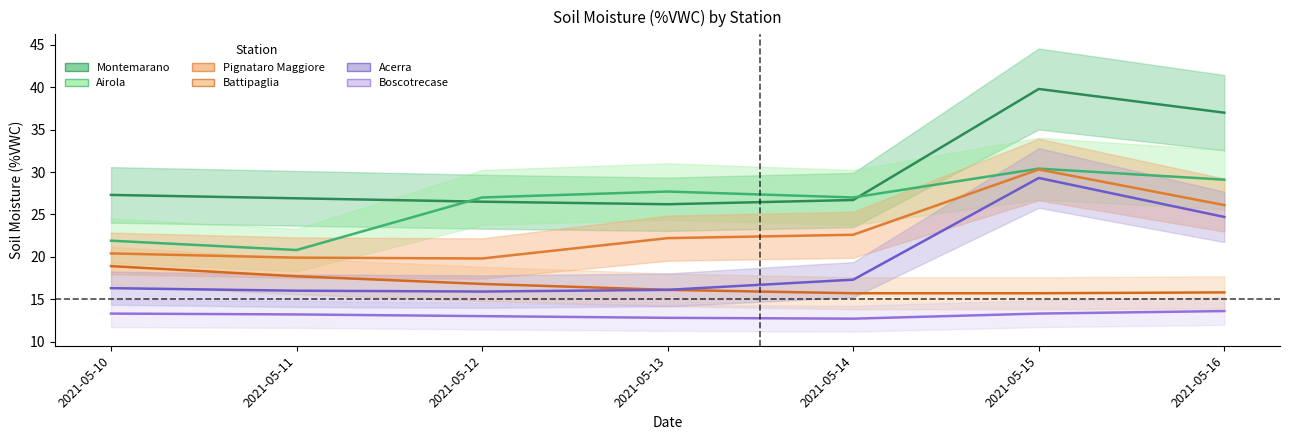

True or false: Montemarano has more than 1 interior local peaks.

False